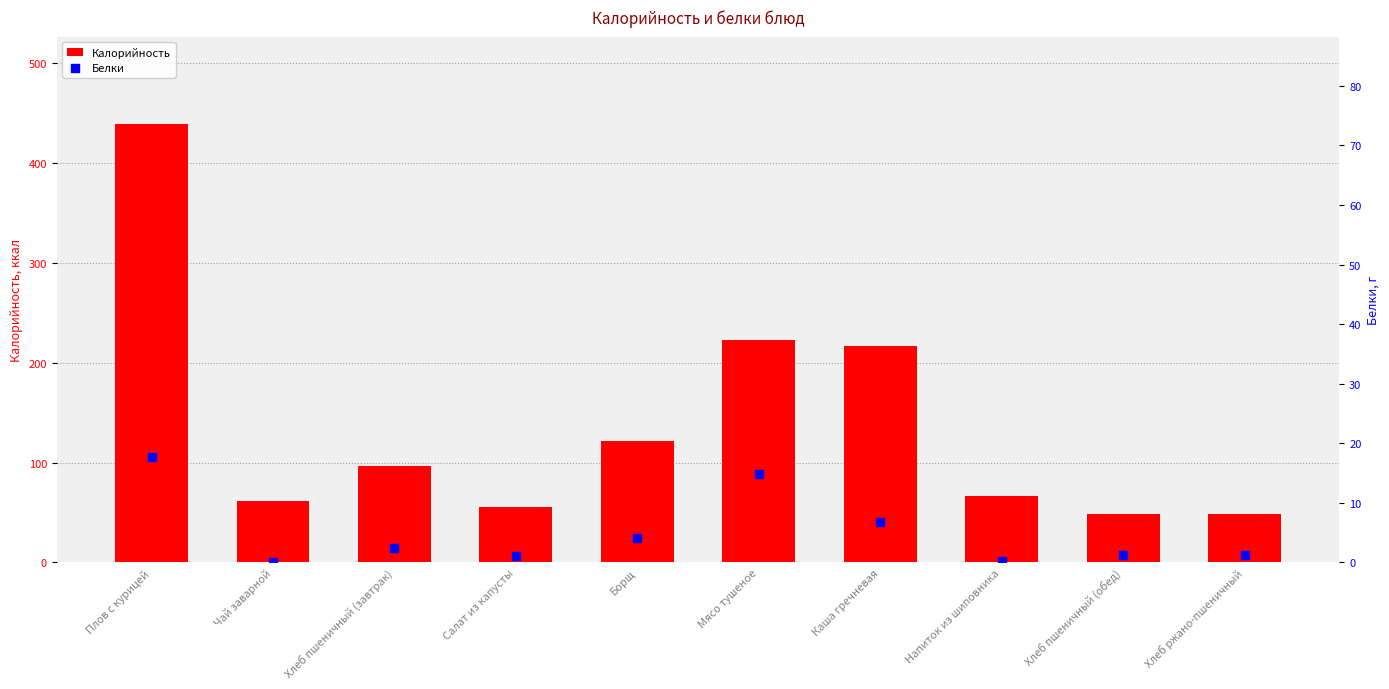

At which category is the sum across all series the highest?

Плов с курицей